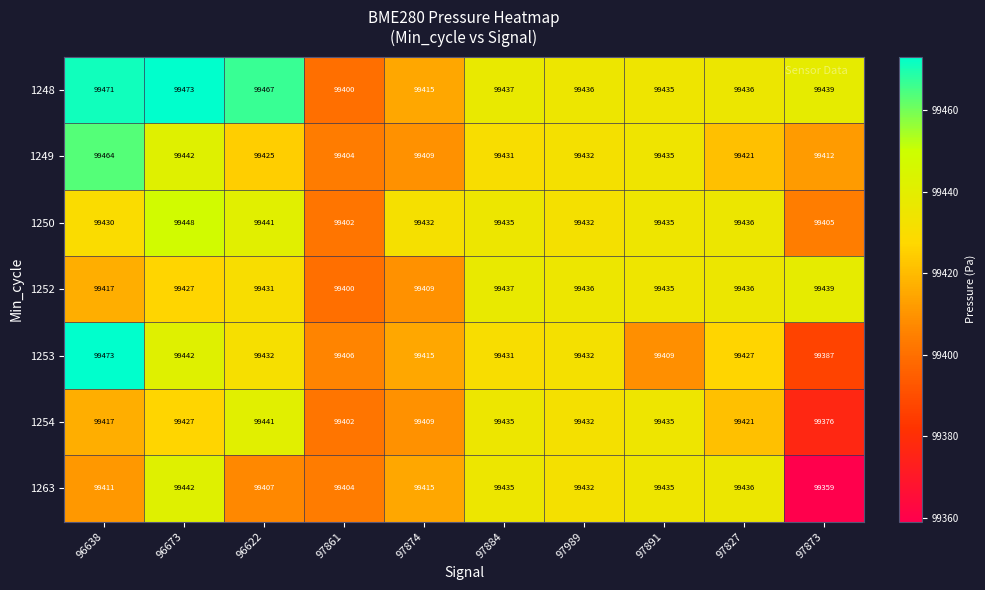

At which label does 1249 reach its minimum?

97861